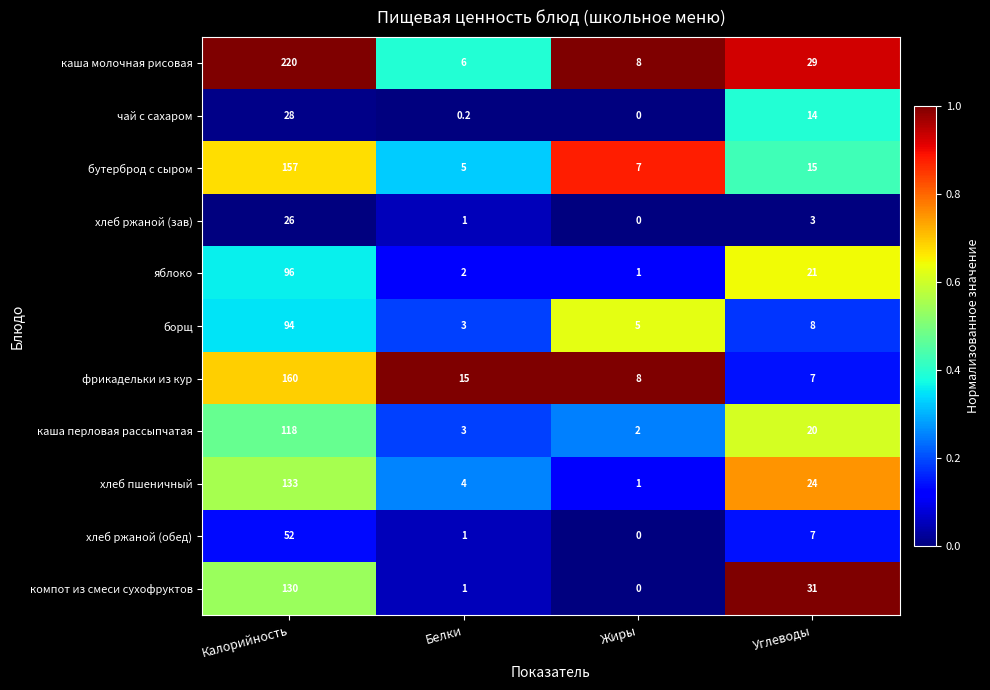

At which label does каша перловая рассыпчатая first exceed 20?

Калорийность